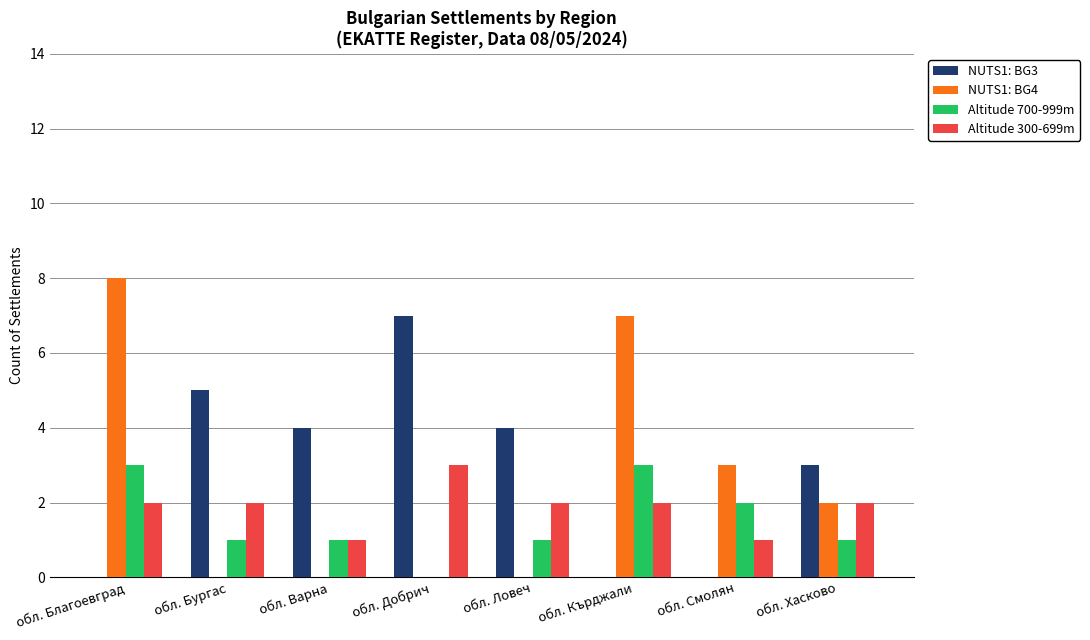

Reading left to right, list all the values displayed in this chart.

NUTS1: BG3: обл. Благоевград=0	обл. Бургас=5	обл. Варна=4	обл. Добрич=7	обл. Ловеч=4	обл. Кърджали=0	обл. Смолян=0	обл. Хасково=3
NUTS1: BG4: обл. Благоевград=8	обл. Бургас=0	обл. Варна=0	обл. Добрич=0	обл. Ловеч=0	обл. Кърджали=7	обл. Смолян=3	обл. Хасково=2
Altitude 700-999m: обл. Благоевград=3	обл. Бургас=1	обл. Варна=1	обл. Добрич=0	обл. Ловеч=1	обл. Кърджали=3	обл. Смолян=2	обл. Хасково=1
Altitude 300-699m: обл. Благоевград=2	обл. Бургас=2	обл. Варна=1	обл. Добрич=3	обл. Ловеч=2	обл. Кърджали=2	обл. Смолян=1	обл. Хасково=2